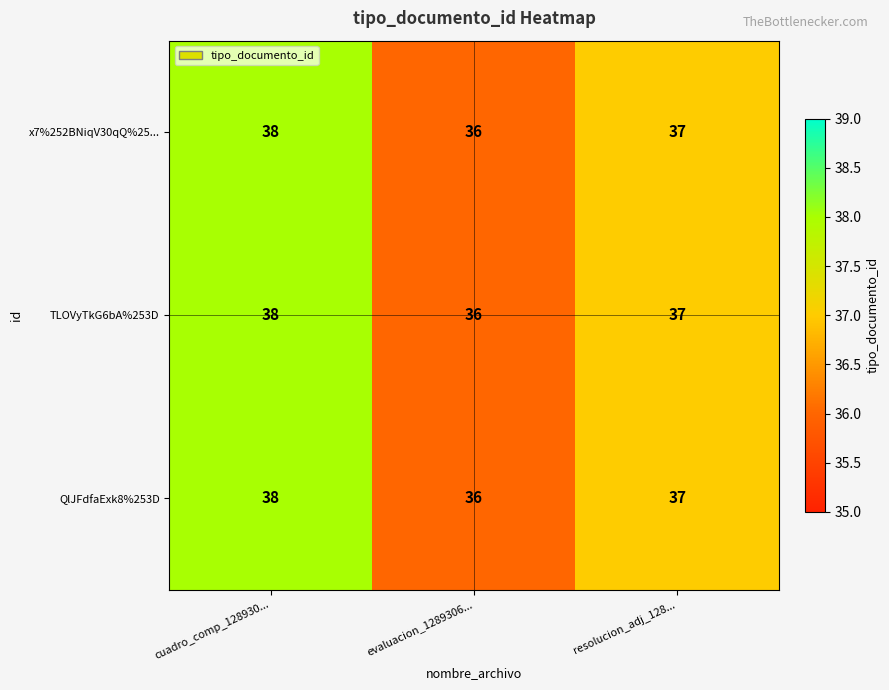

The value of QlJFdfaExk8%253D at cuadro_comp_128930... is 20. True or false?

False